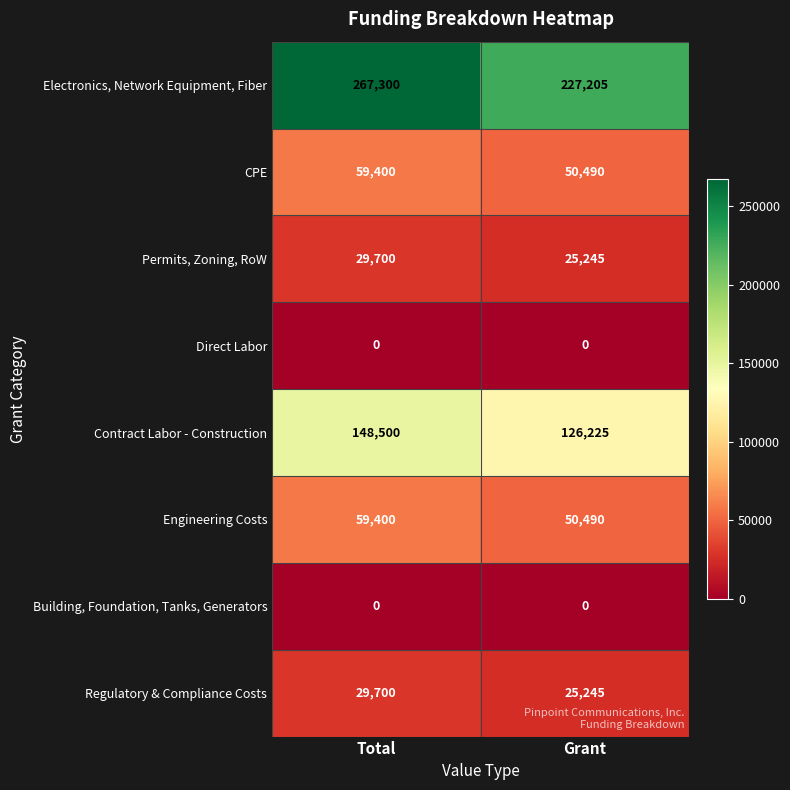

What is the greatest value displayed?

267300